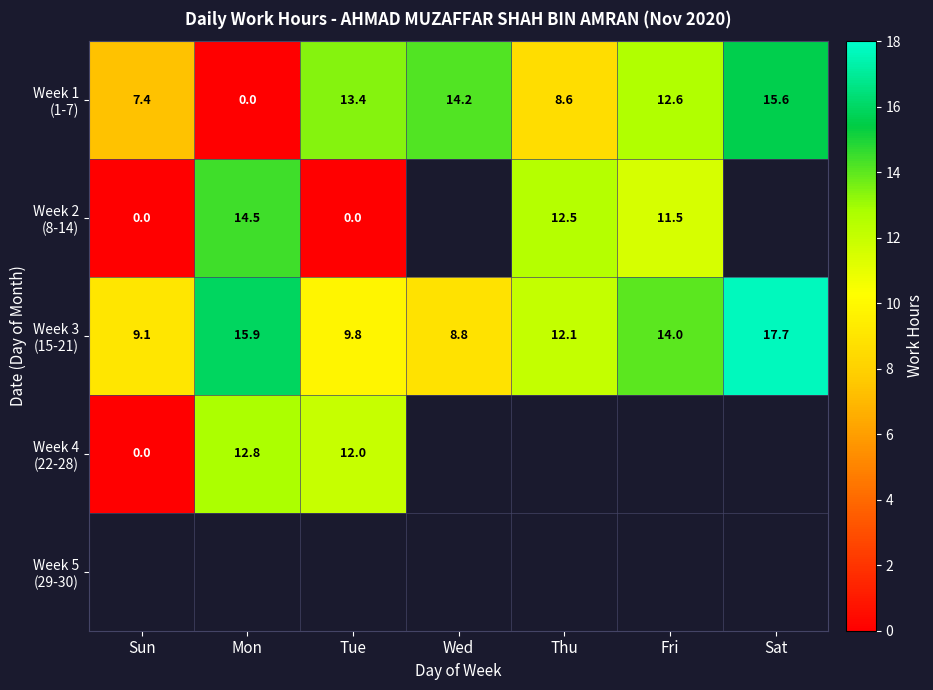

The Week 4 (22-28) series shows 12.8 at Mon. True or false?

True